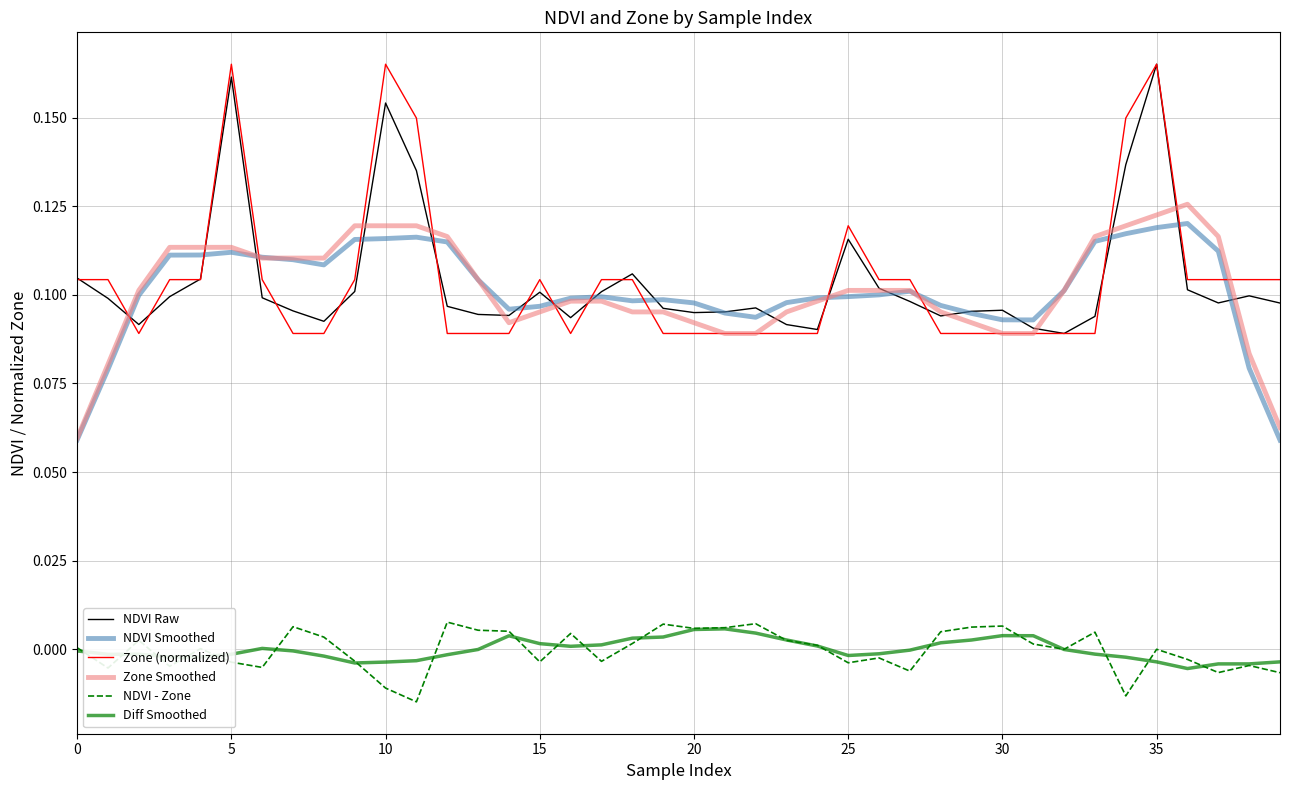

True or false: Zone (normalized) and NDVI Smoothed intersect in this chart.

True